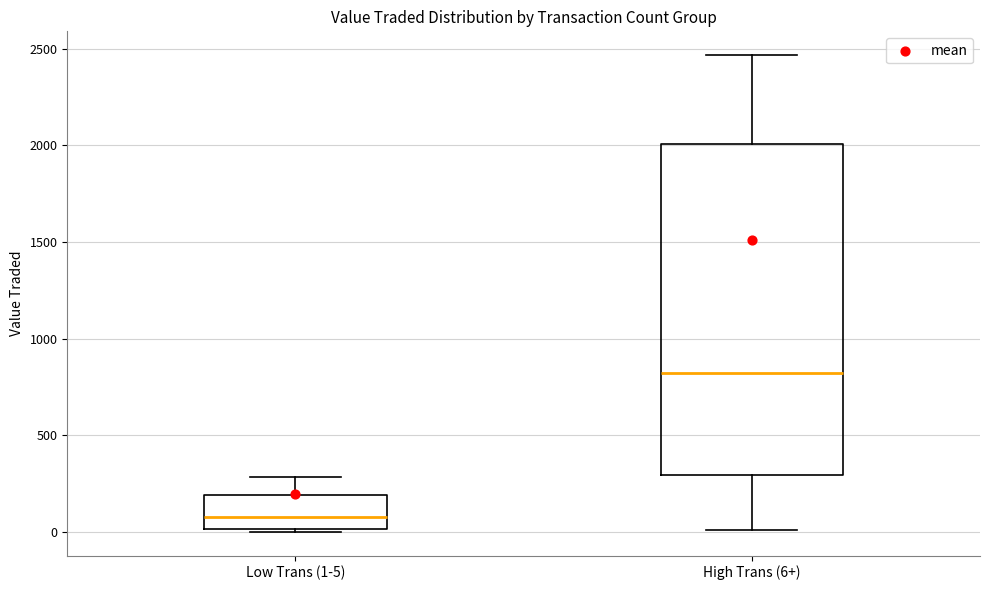

Reading left to right, transcribe this box plot: for each box, give where its median line is, the range the box spans, and where its two whiskers end, as read against the y-axis. The values are not printed on the chart, so give them approximately, as read against the axis.

Low Trans (1-5): median 100, box 0 to 200, whiskers 0 to 300
High Trans (6+): median 800, box 300 to 2000, whiskers 0 to 2450